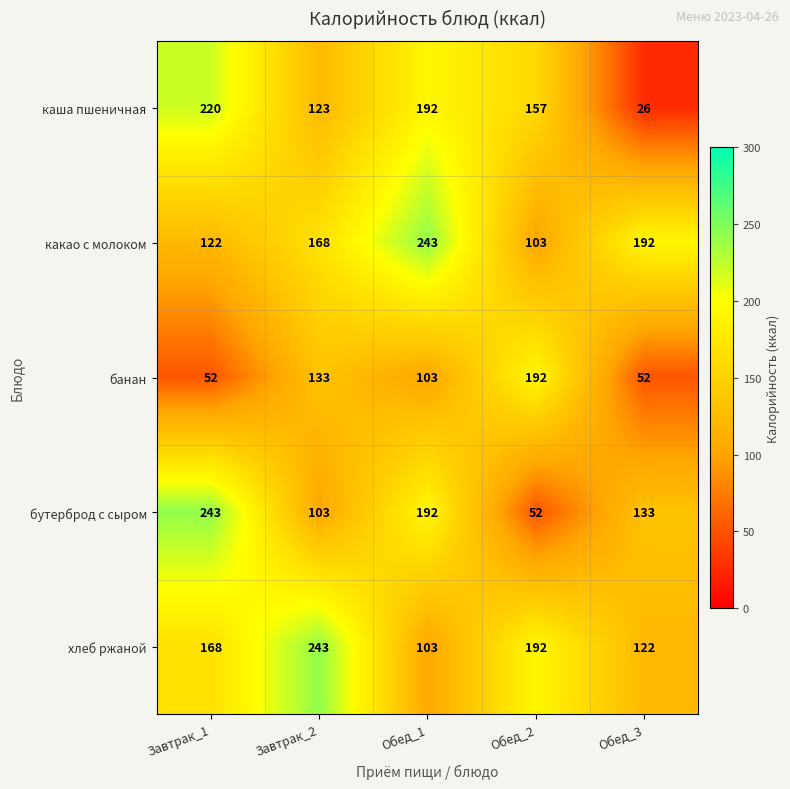

Which series has the largest range (max minus min)?

каша пшеничная